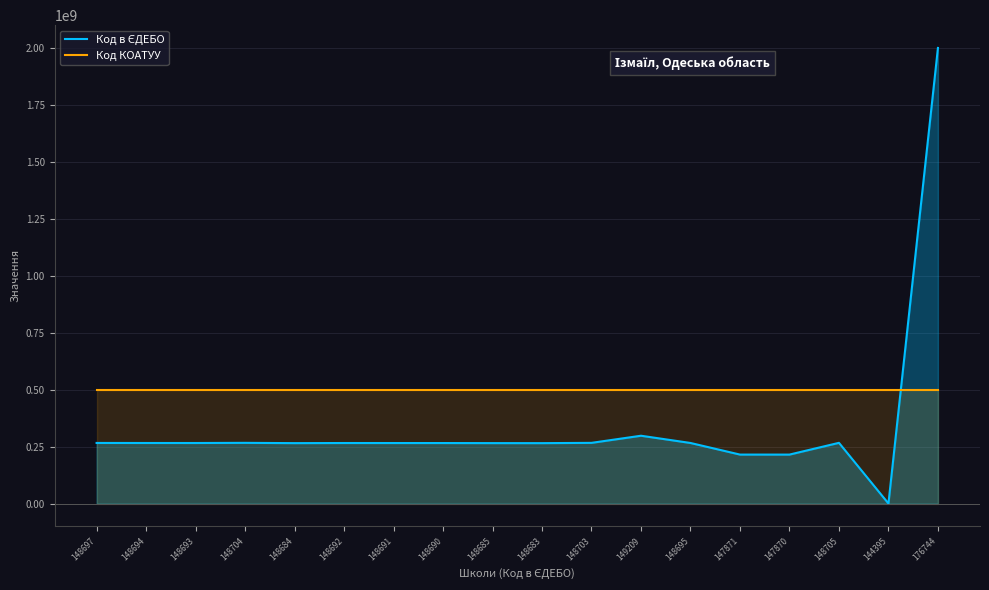

What is the sum of the Код КОАТУУ values at 148690 and 148695?

1000000000.0